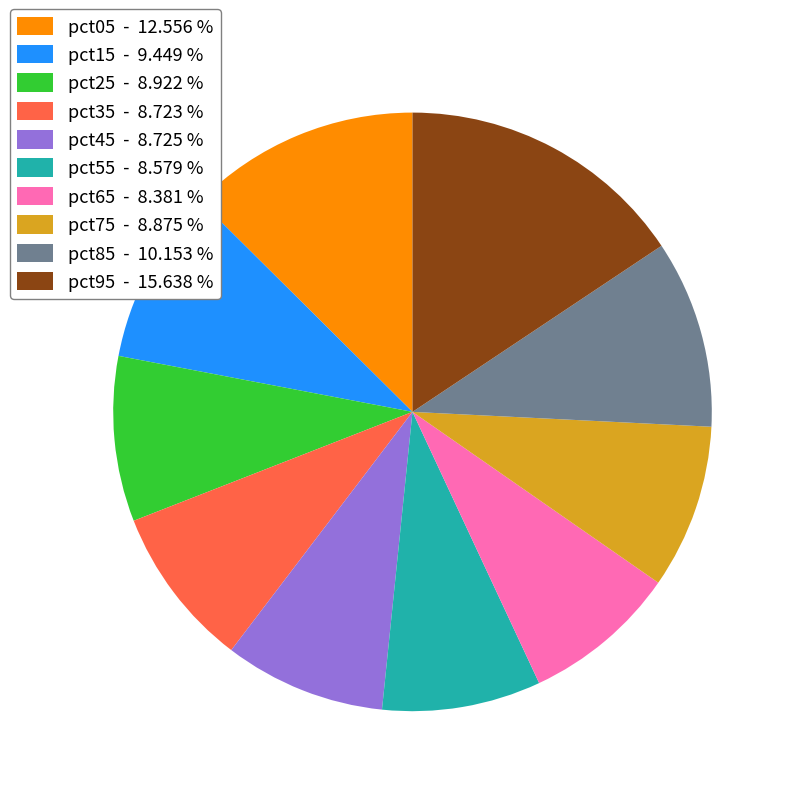

Does any single category account for the majority?

No